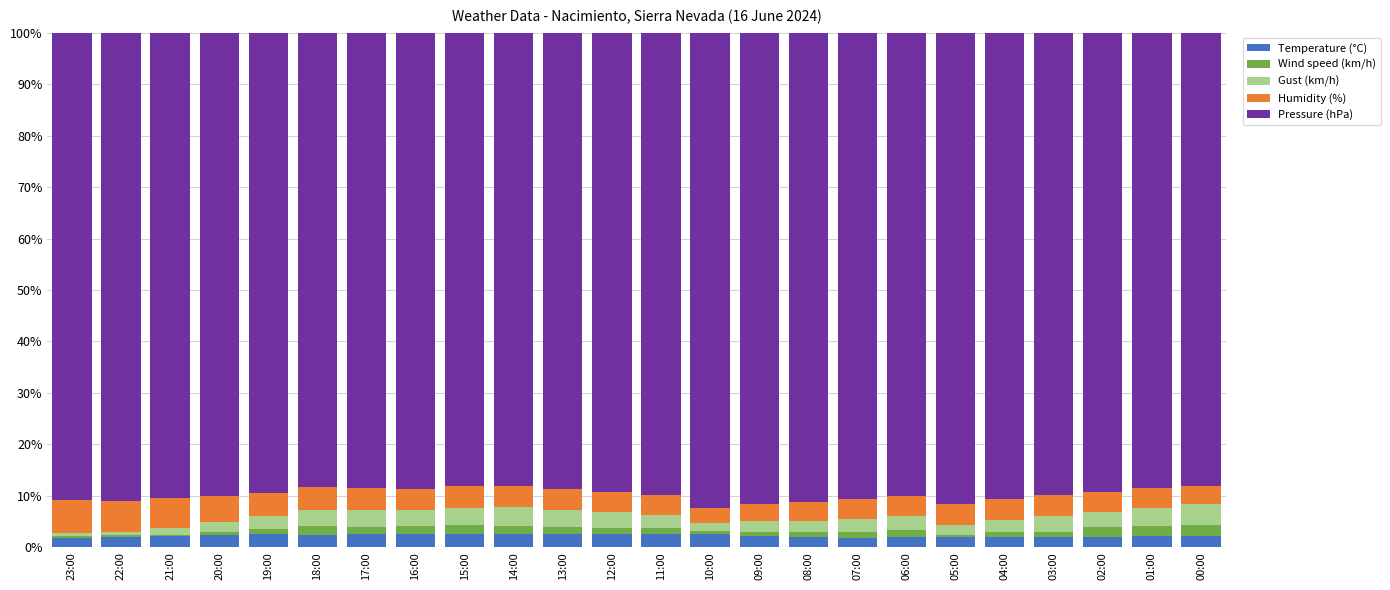

The Temperature (°C) series shows 2.0 at 05:00. True or false?

True